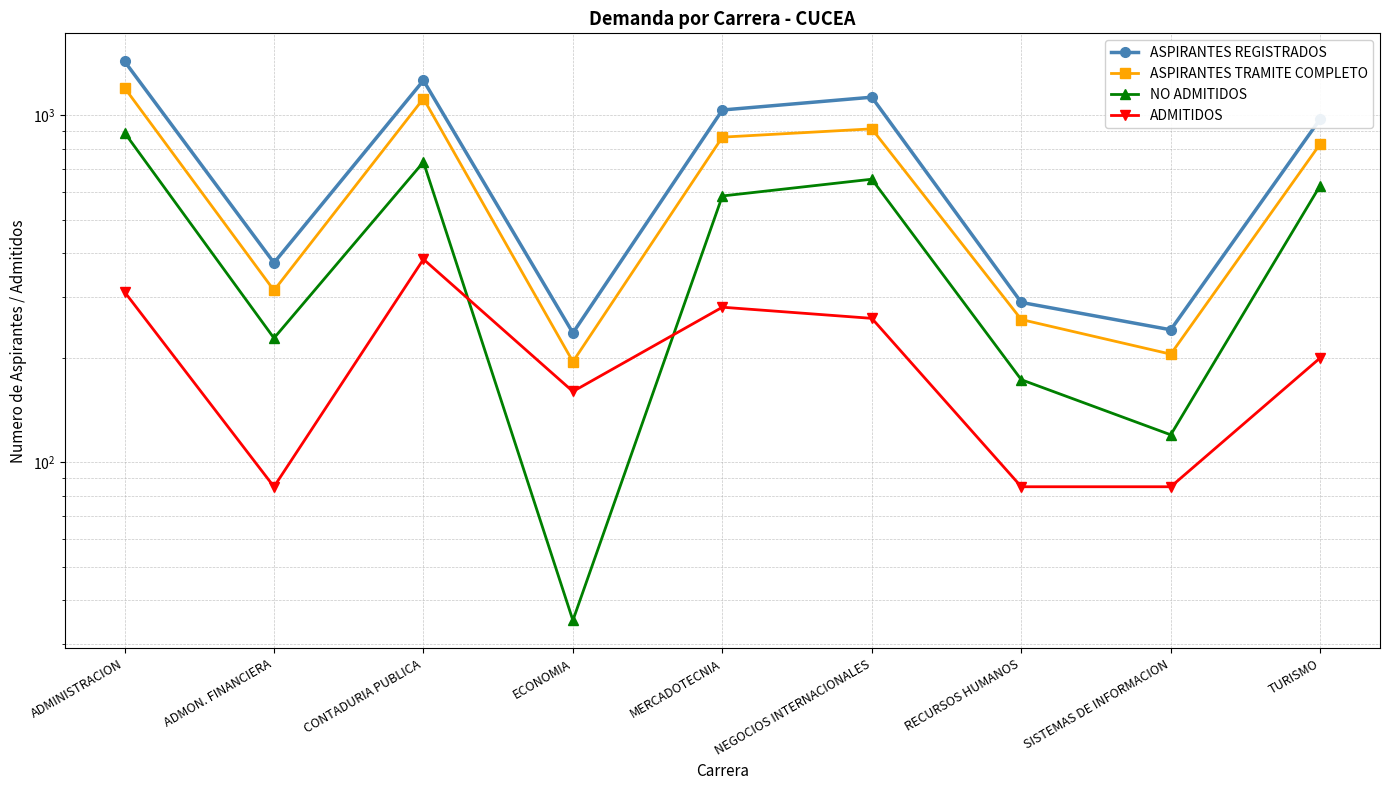

At which label does NO ADMITIDOS first exceed 586?

ADMINISTRACION